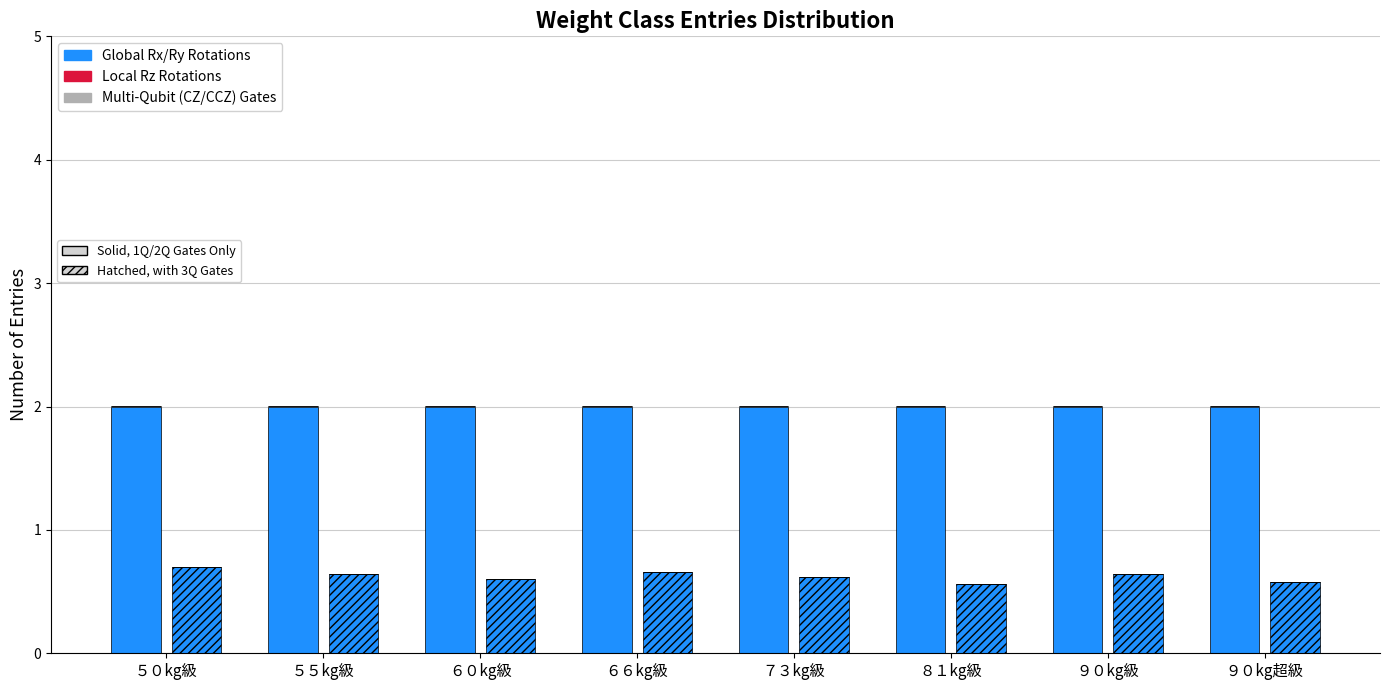

Rank the series by their maximum value, from lowest to highest.

Local Rz Rotations, Multi-Qubit (CZ/CCZ) Gates, Global Rx/Ry Rotations